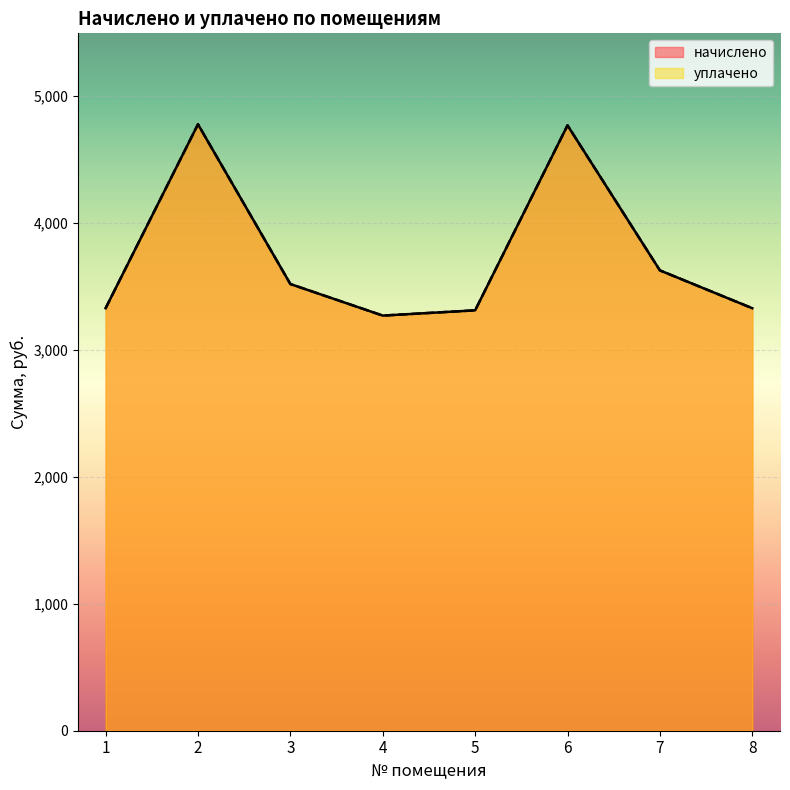

Which label corresponds to the smallest value in the chart?

4